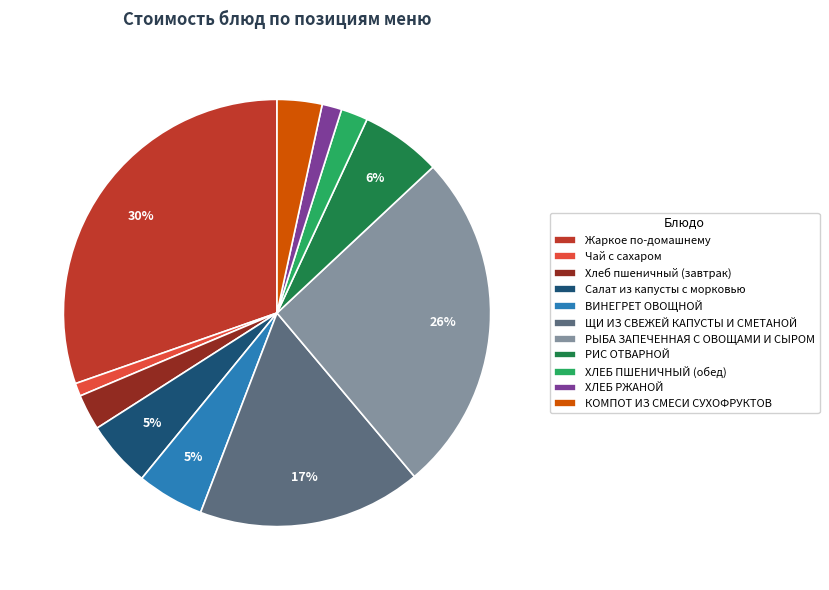

True or false: РИС ОТВАРНОЙ accounts for 18% of the total.

False